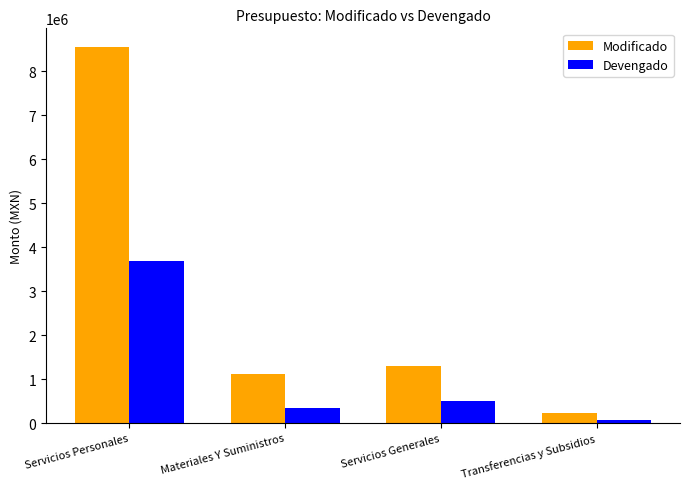

How many data points in Modificado are less than 1307524?

2